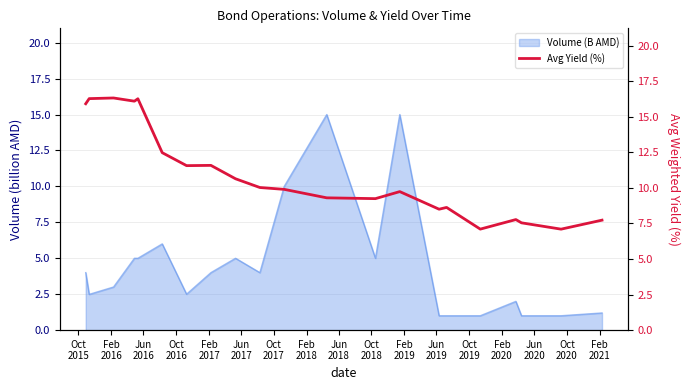

What is the minimum value for Volume (B AMD)?

1.0